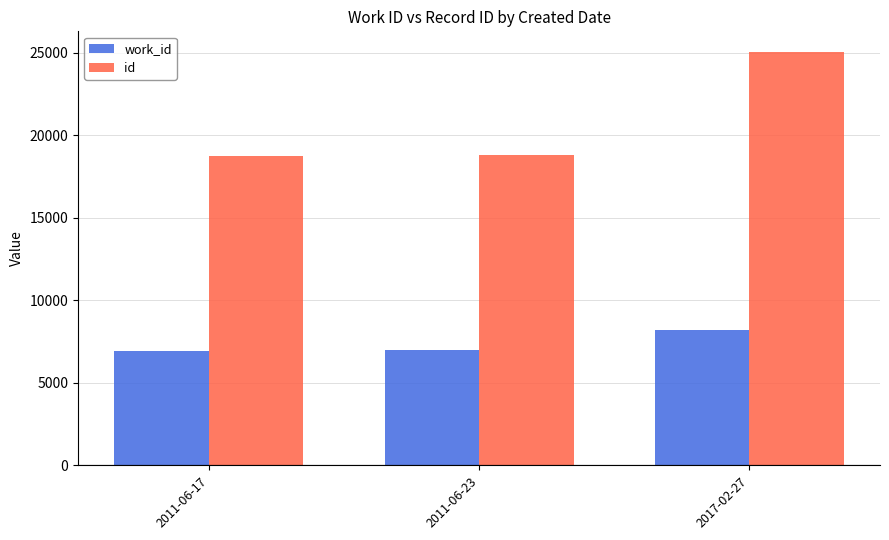

Rank the series by their average value, from lowest to highest.

work_id, id